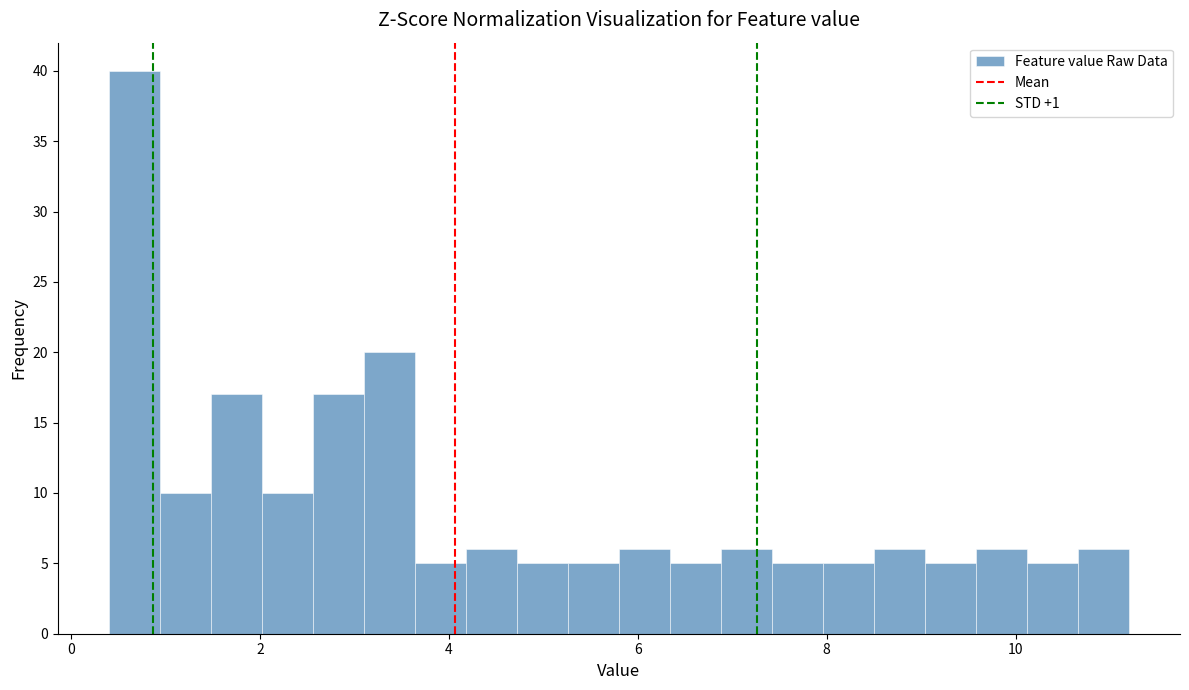

Around what value on the x-axis is the tallest bar? Give the approximate position of its centre, as read against the axis.

0.6